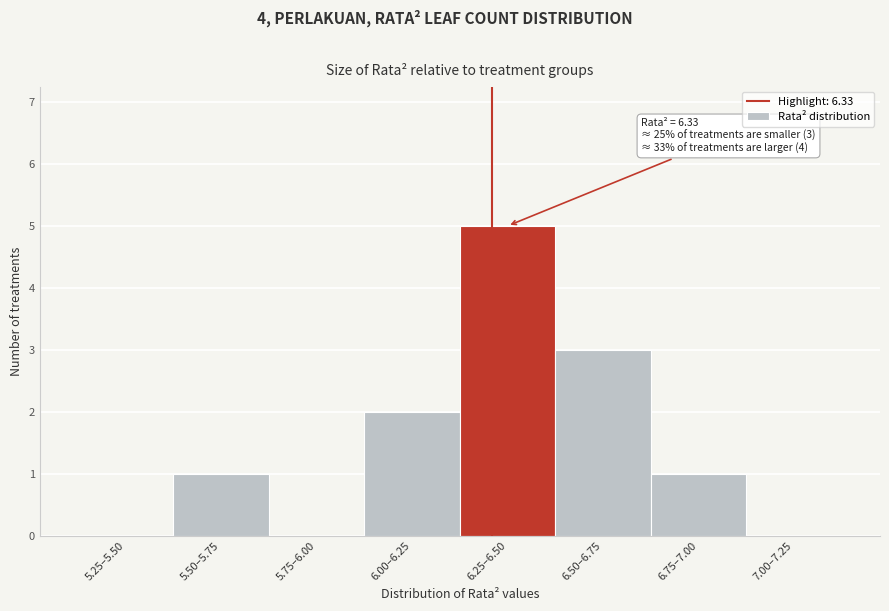

Reading right to left, list all the values displayed in this chart.

7.00–7.25=0	6.75–7.00=1	6.50–6.75=3	6.25–6.50=5	6.00–6.25=2	5.75–6.00=0	5.50–5.75=1	5.25–5.50=0